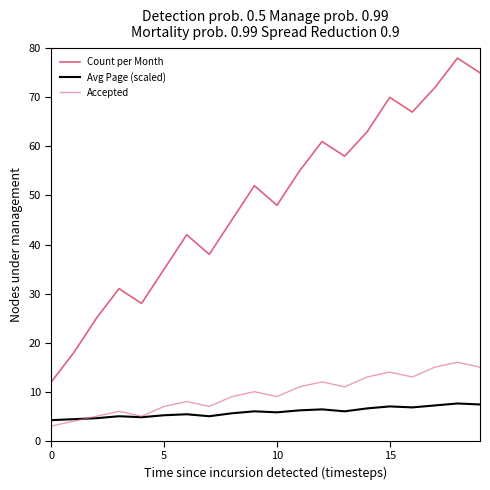

Does the chart display data point markers on the line(s)?

No